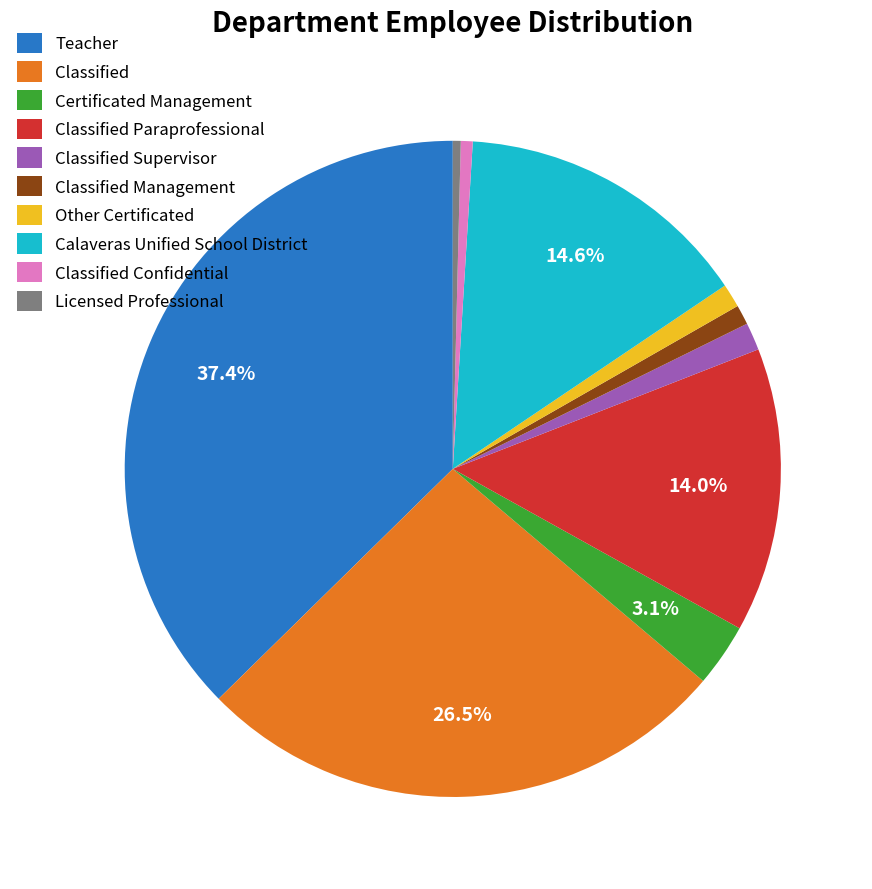

What is the largest slice in the pie chart?

Teacher